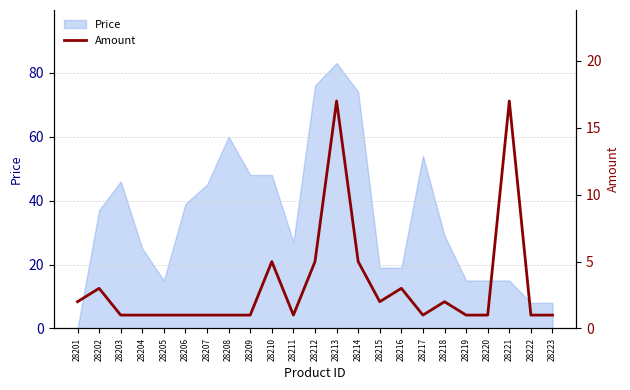

At which label is Price closest to 41?

28206